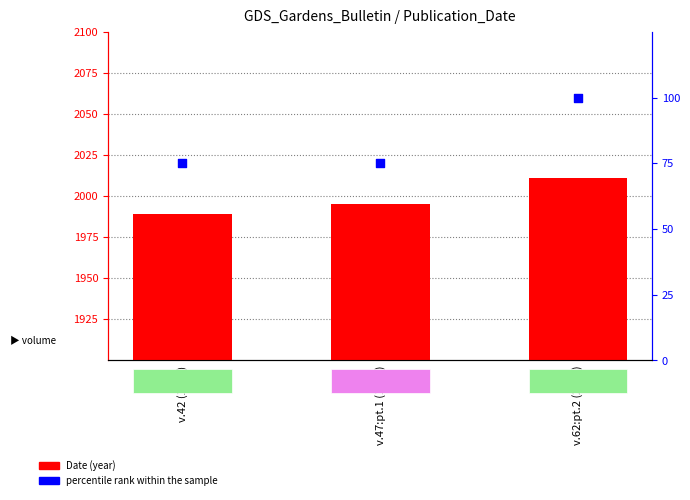

What are all the series names shown in the legend?

Date (year), percentile rank within the sample